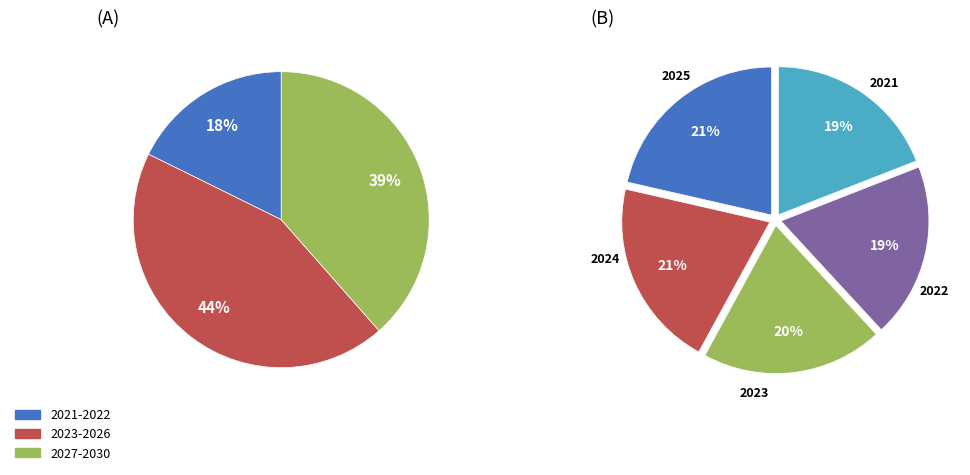

Is it true that 2024 is 1% of the pie?

False